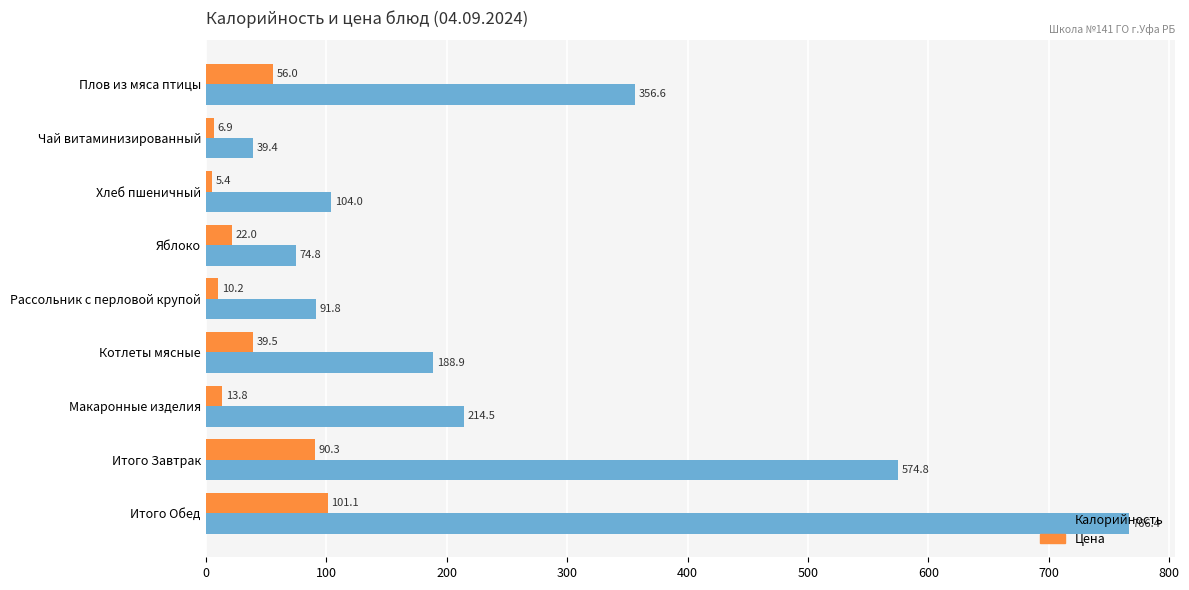

What is the difference between the second highest and minimum values in the Цена series?

84.9